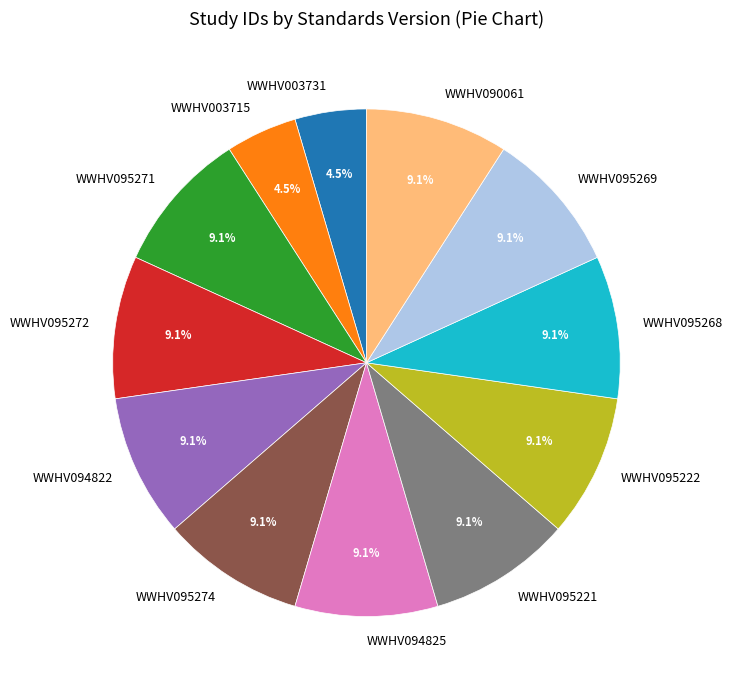

Does WWHV095222 account for over 50% of the chart?

No